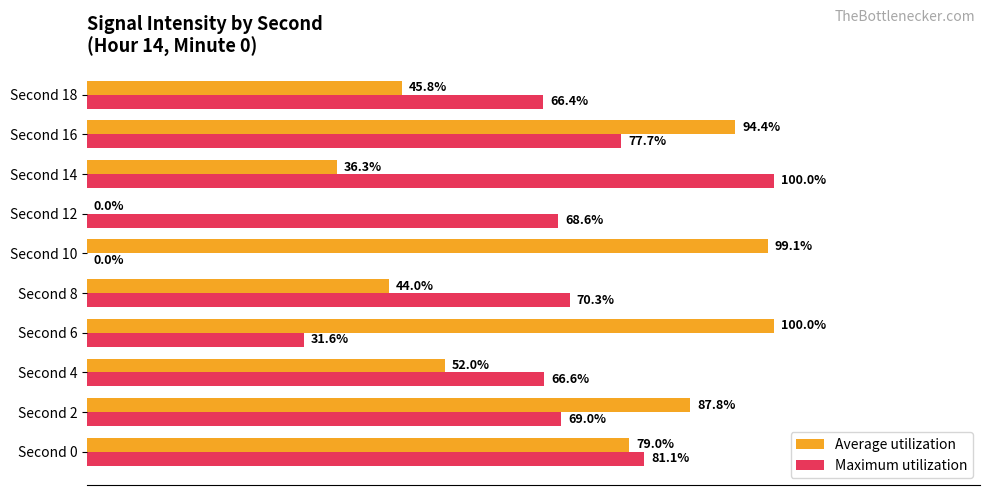

At which category is the sum across all series the highest?

Second 16